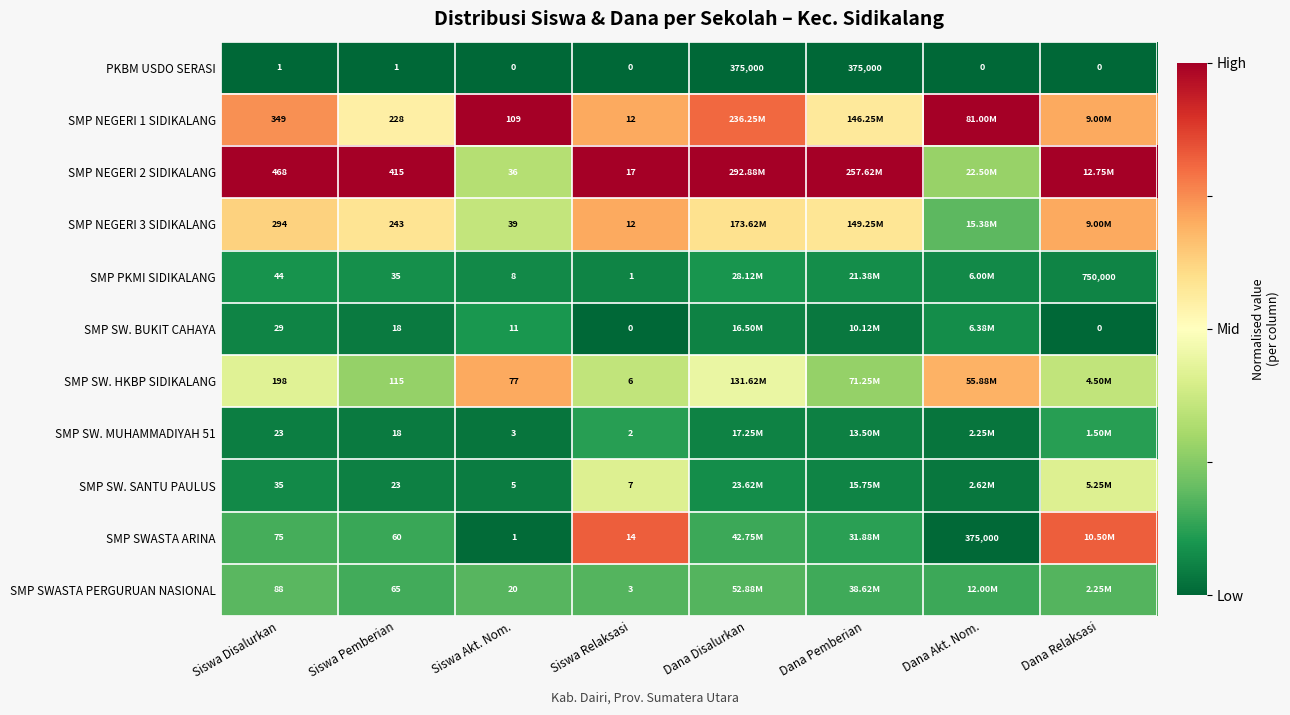

At Siswa Akt. Nom., list the series in order from largest to smallest.

SMP NEGERI 1 SIDIKALANG, SMP SW. HKBP SIDIKALANG, SMP NEGERI 3 SIDIKALANG, SMP NEGERI 2 SIDIKALANG, SMP SWASTA PERGURUAN NASIONAL, SMP SW. BUKIT CAHAYA, SMP PKMI SIDIKALANG, SMP SW. SANTU PAULUS, SMP SW. MUHAMMADIYAH 51, SMP SWASTA ARINA, PKBM USDO SERASI